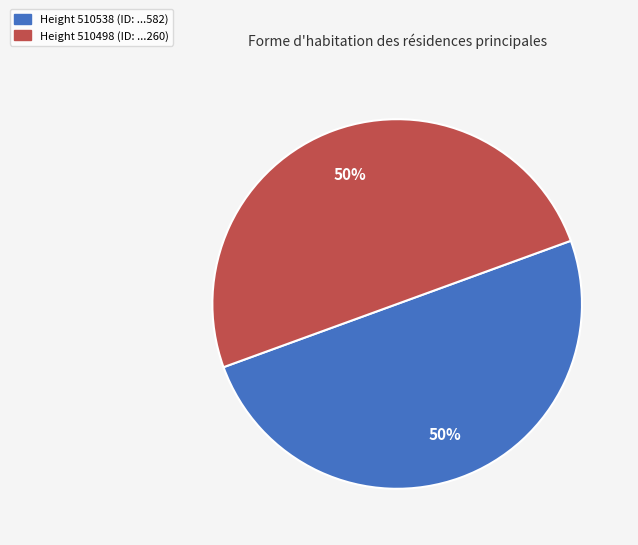

To the nearest percent, what is the average slice percentage?

50%